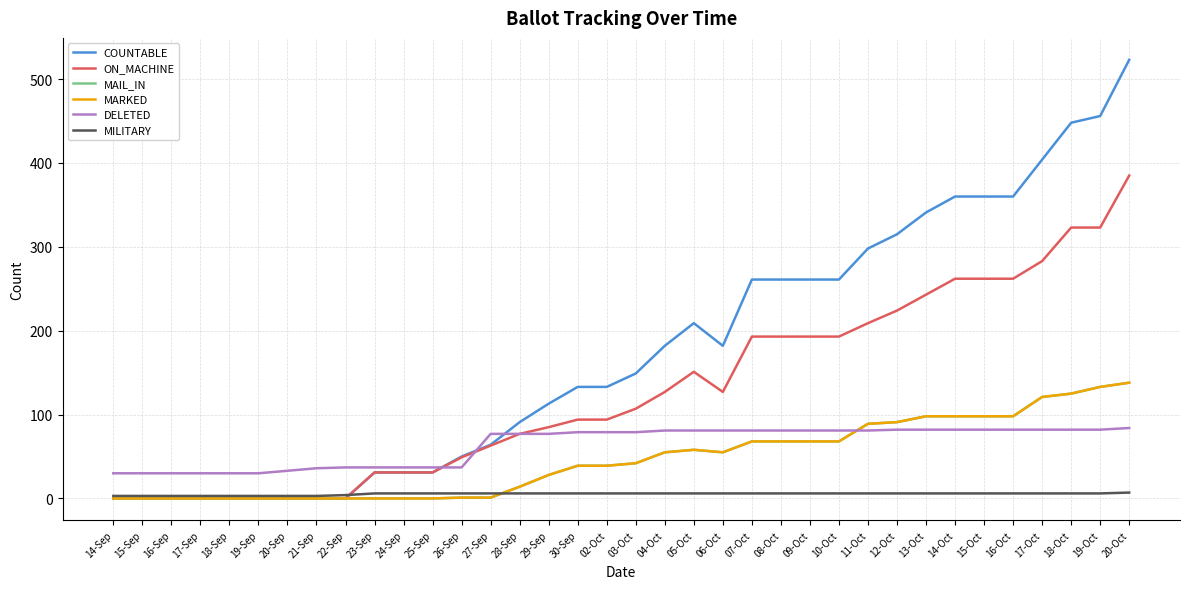

Does the chart have visible grid lines?

Yes